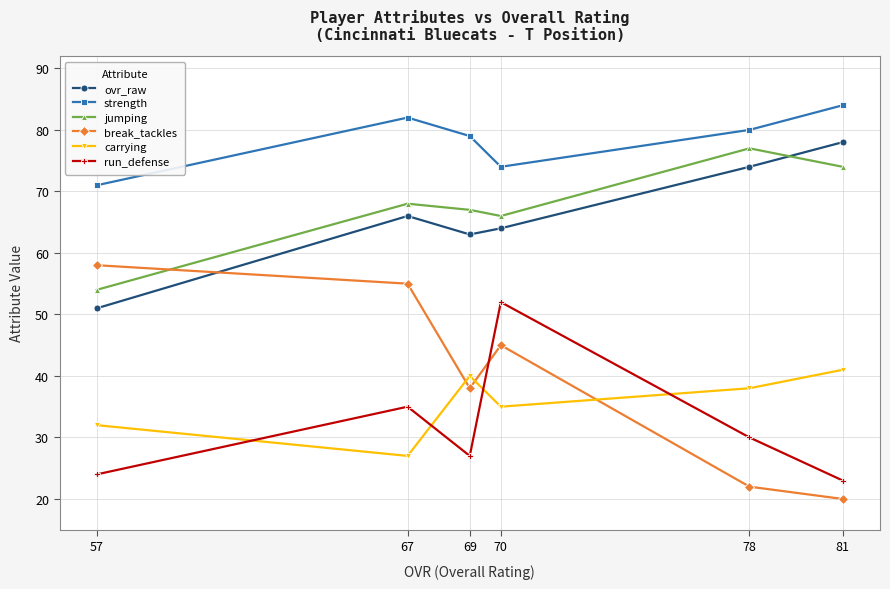

What is the difference between the maximum and minimum values in the carrying series?

14